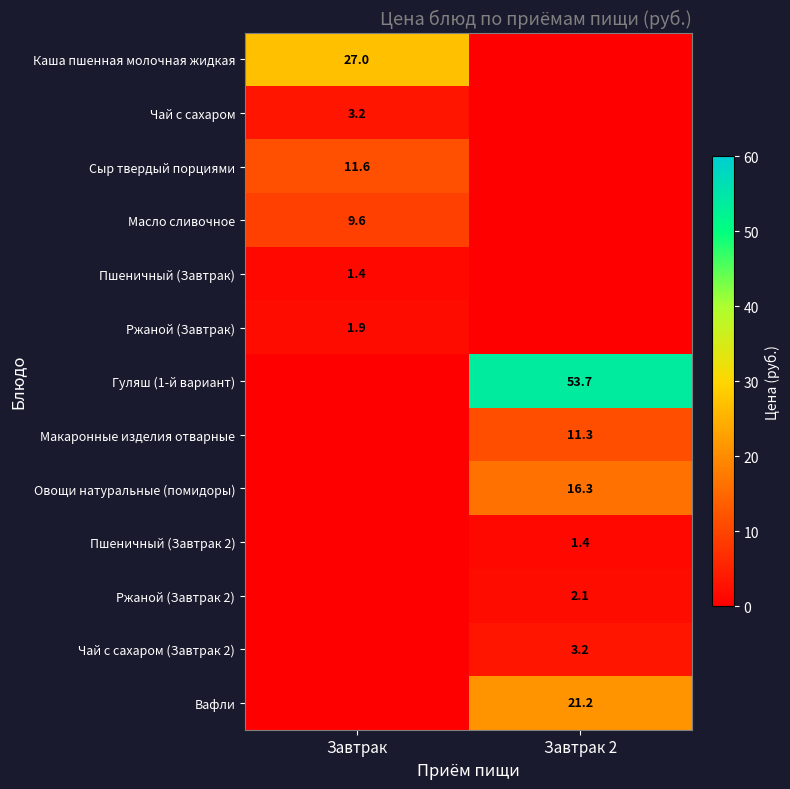

Is the value of Пшеничный (Завтрак) at Завтрак greater than the value of Каша пшенная молочная жидкая at Завтрак?

No